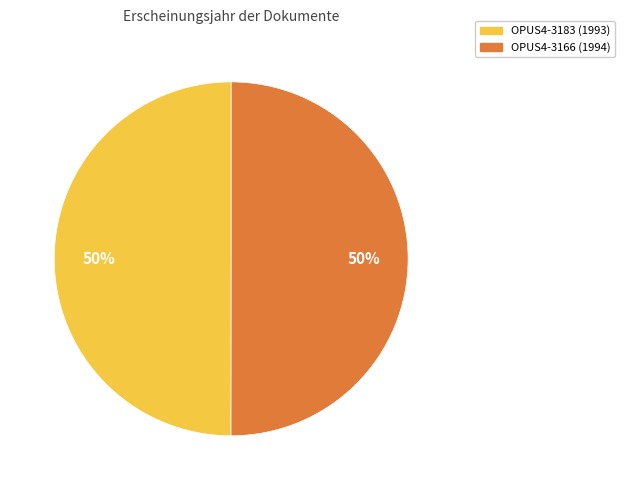

Approximately how many times larger is the value at OPUS4-3166 compared to OPUS4-3183?

1.0